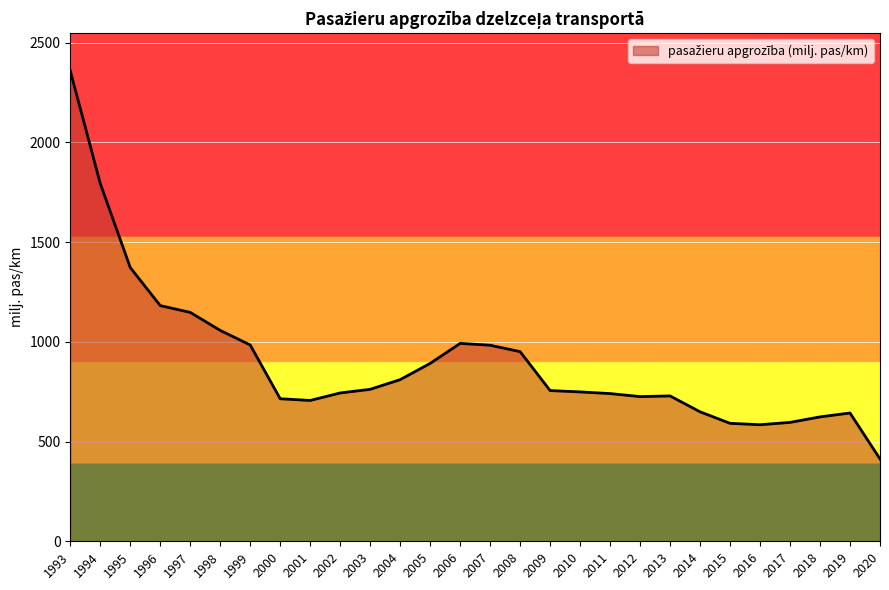

What value does the data have at 2005?

891.9